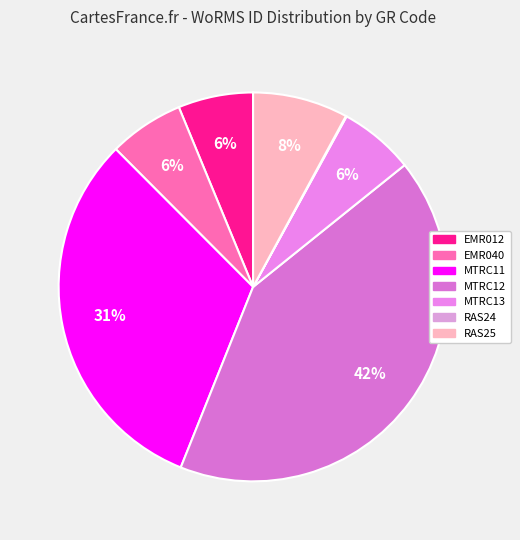

Combined, what portion of the pie is EMR040 and RAS25?

14.2%